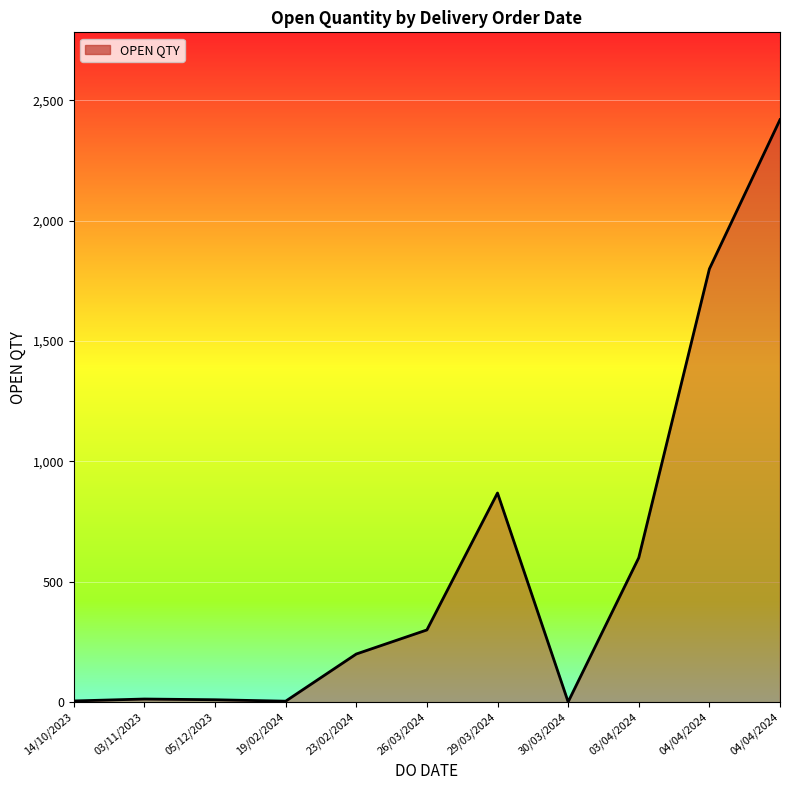

The value at 30/03/2024 is 1. True or false?

True